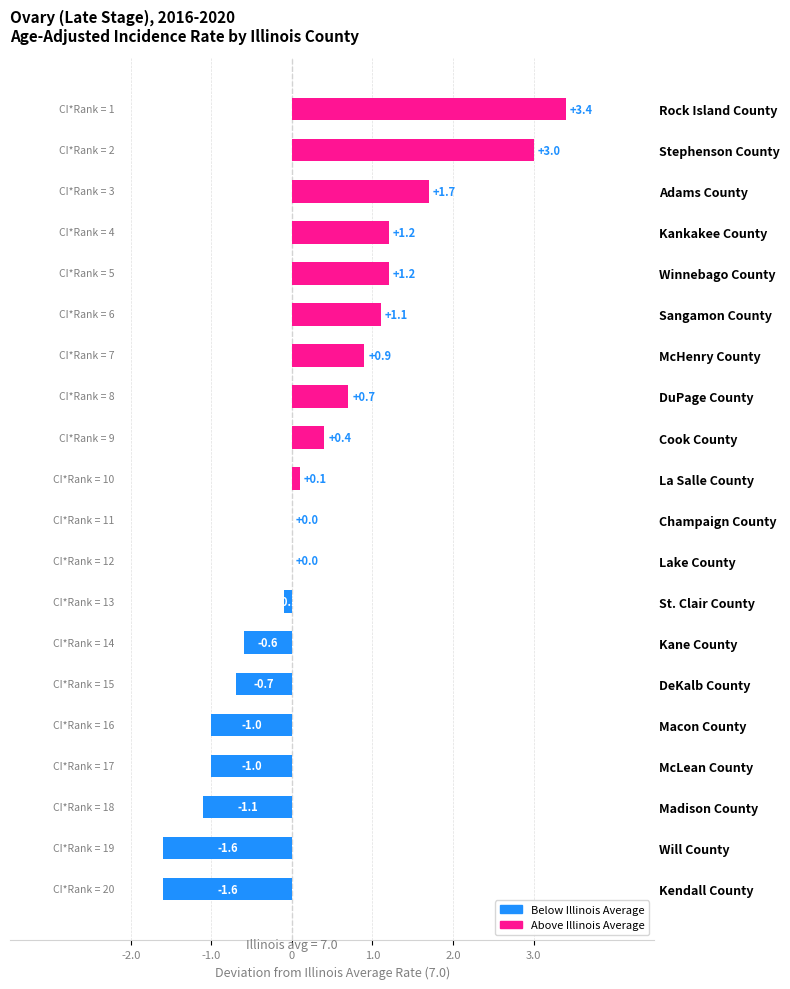

Which category has the highest value across all series?

Rock Island County